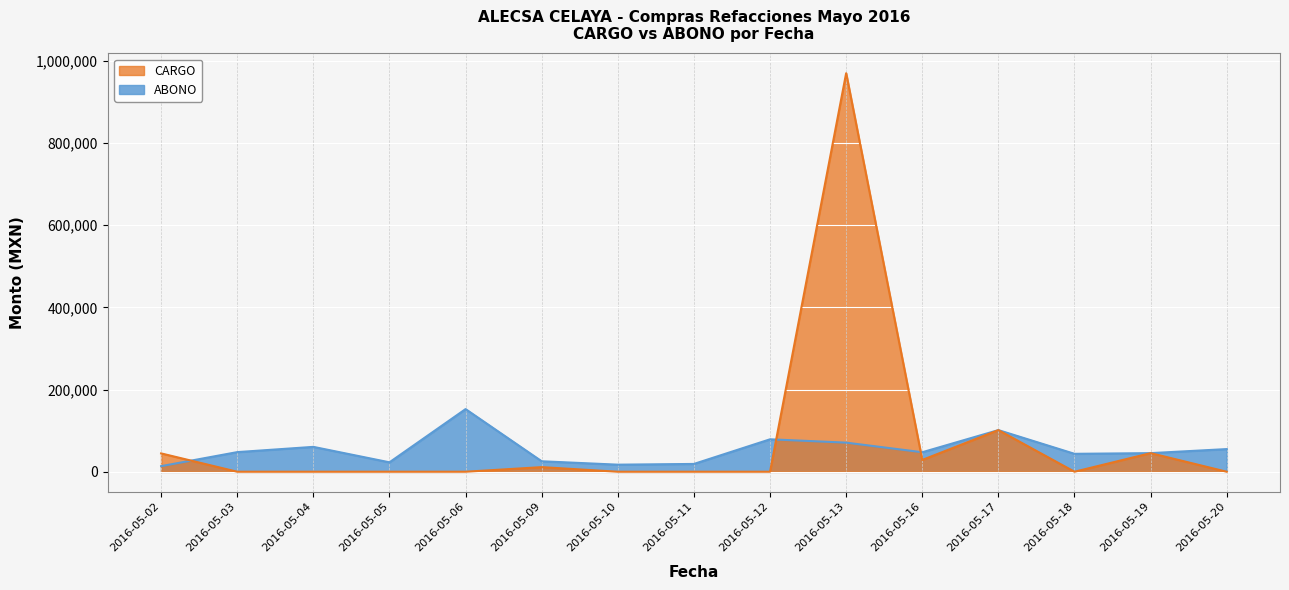

Reading left to right, what are all the values shown in this chart?

CARGO: 2016-05-02=44655.0	2016-05-03=0.0	2016-05-04=0.0	2016-05-05=0.0	2016-05-06=0.0	2016-05-09=11224.0	2016-05-10=0.0	2016-05-11=0.0	2016-05-12=0.0	2016-05-13=970206.8	2016-05-16=28698.3	2016-05-17=101346.9	2016-05-18=0.0	2016-05-19=45278.4	2016-05-20=0.0
ABONO: 2016-05-02=13609.8	2016-05-03=47764.9	2016-05-04=60550.6	2016-05-05=22937.6	2016-05-06=152504.6	2016-05-09=25471.7	2016-05-10=17222.9	2016-05-11=18990.7	2016-05-12=78966.2	2016-05-13=70879.6	2016-05-16=47480.9	2016-05-17=101346.9	2016-05-18=43641.7	2016-05-19=45278.4	2016-05-20=55151.9